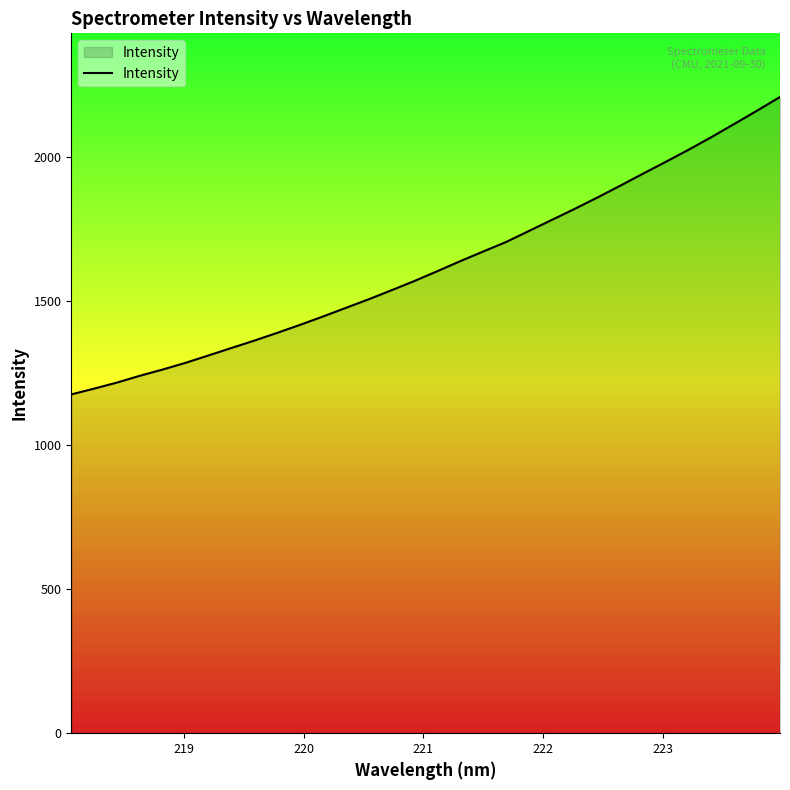

What is the maximum value shown in the chart?

2210.0